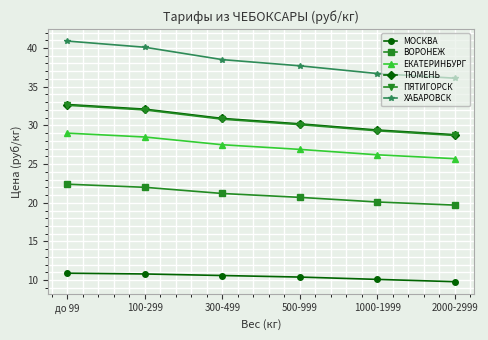

True or false: ТЮМЕНЬ and ХАБАРОВСК intersect in this chart.

False